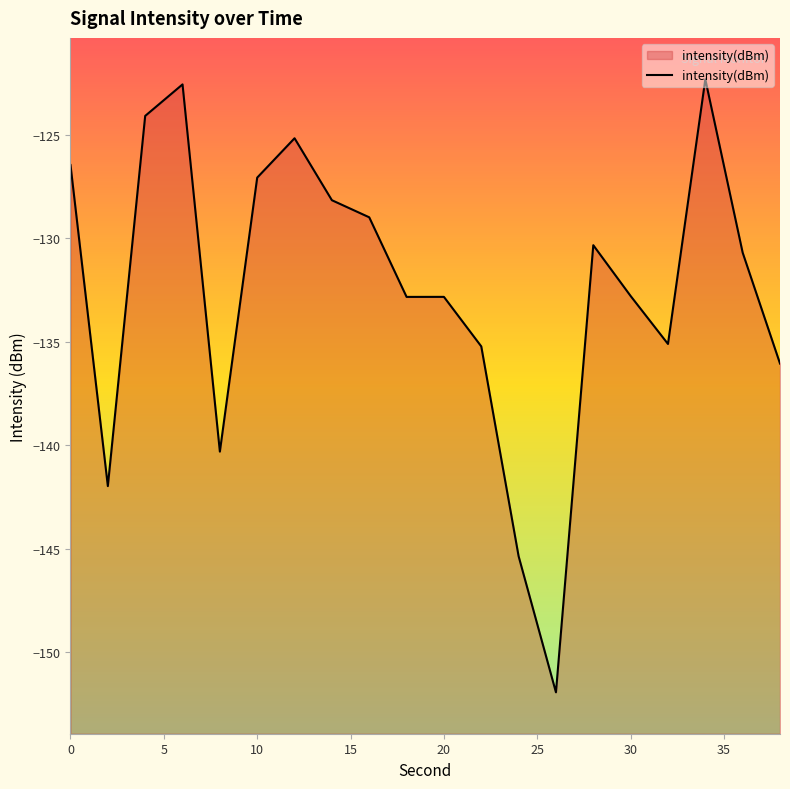

Count the number of values greater than -130.

8